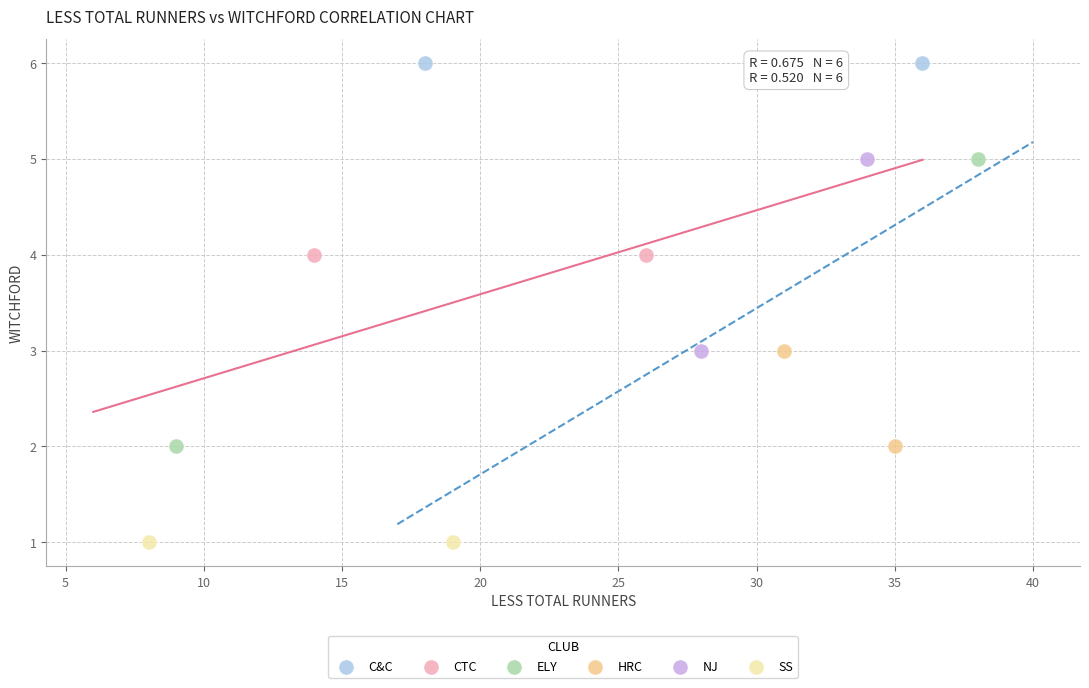

What are all the series names shown in the legend?

C&C, CTC, ELY, HRC, NJ, SS